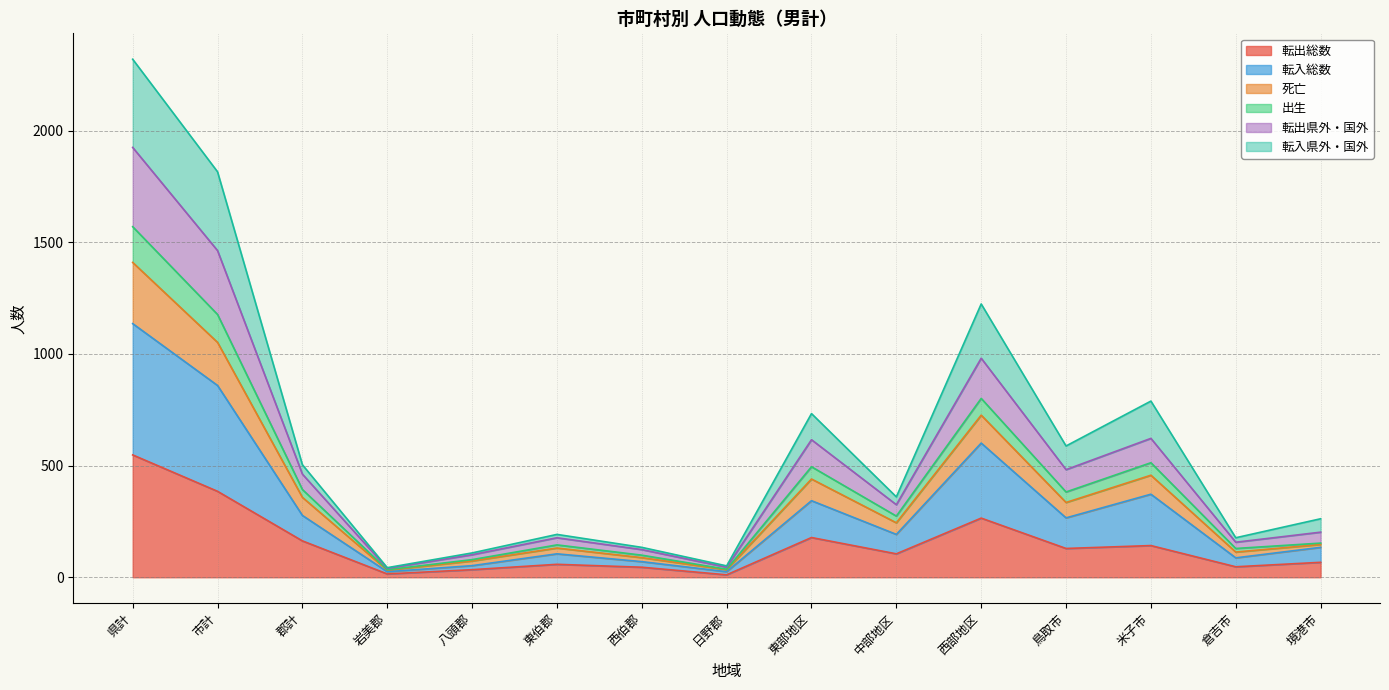

True or false: 転出県外・国外 and 出生 cross at least once.

False